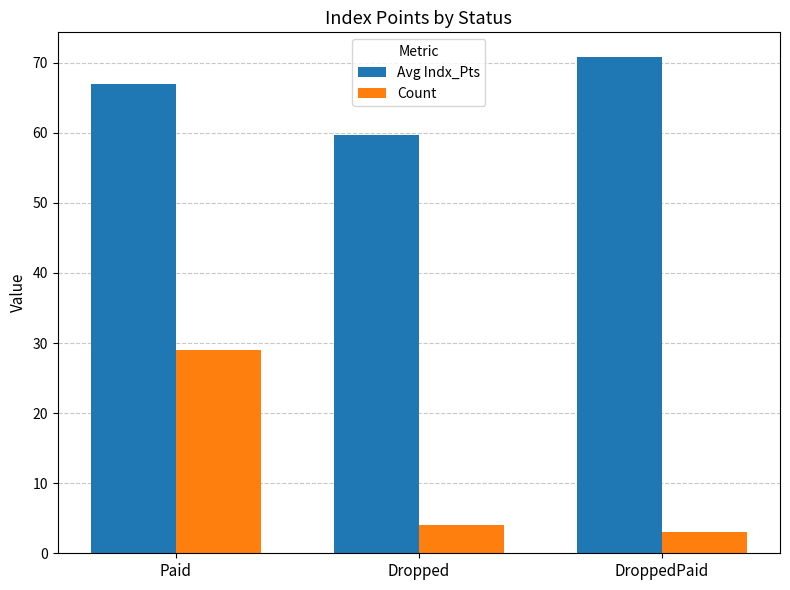

What is the total value across all series at Paid?

96.0